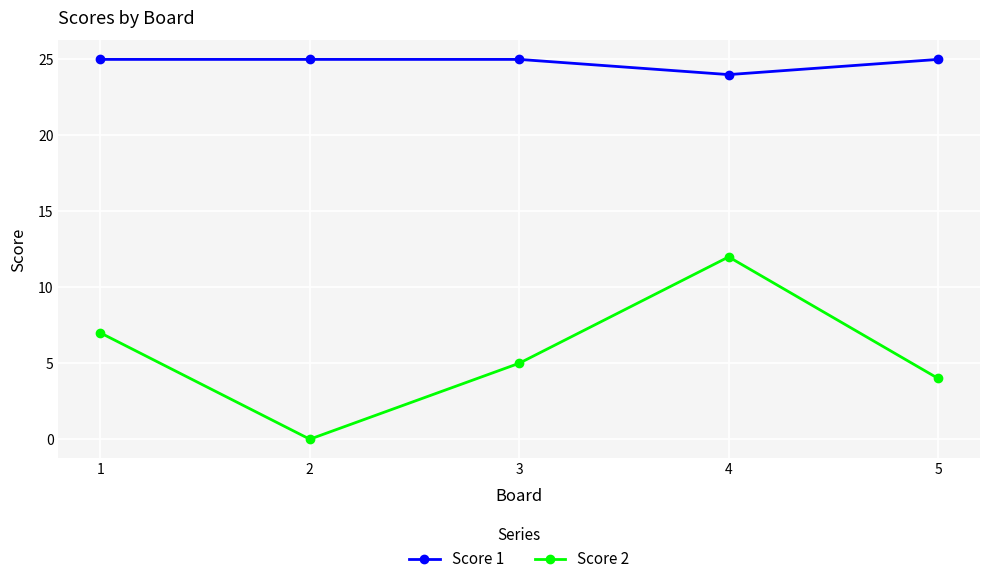

Which series has the widest spread of values?

Score 2